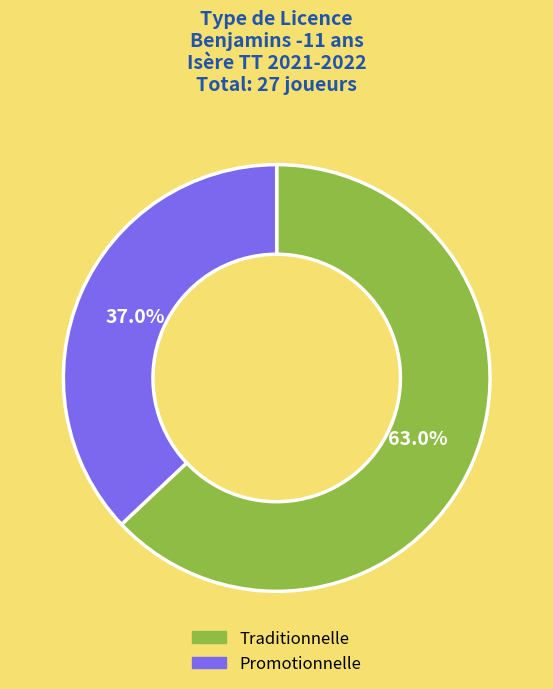

What is the majority slice?

Traditionnelle